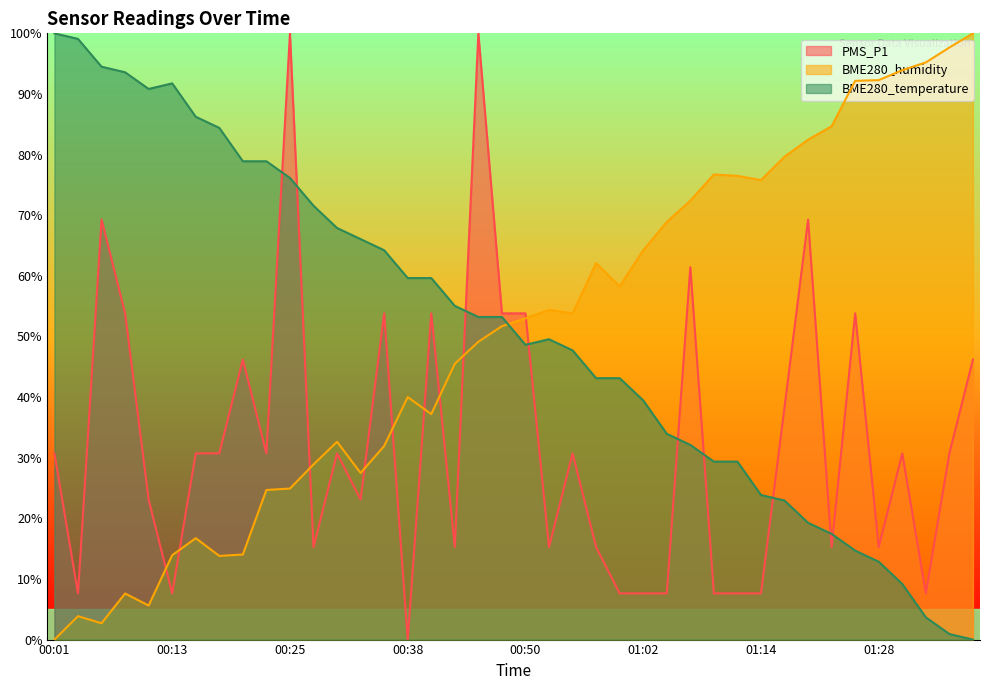

What is the difference between the highest and lowest values at 01:36?

96.7